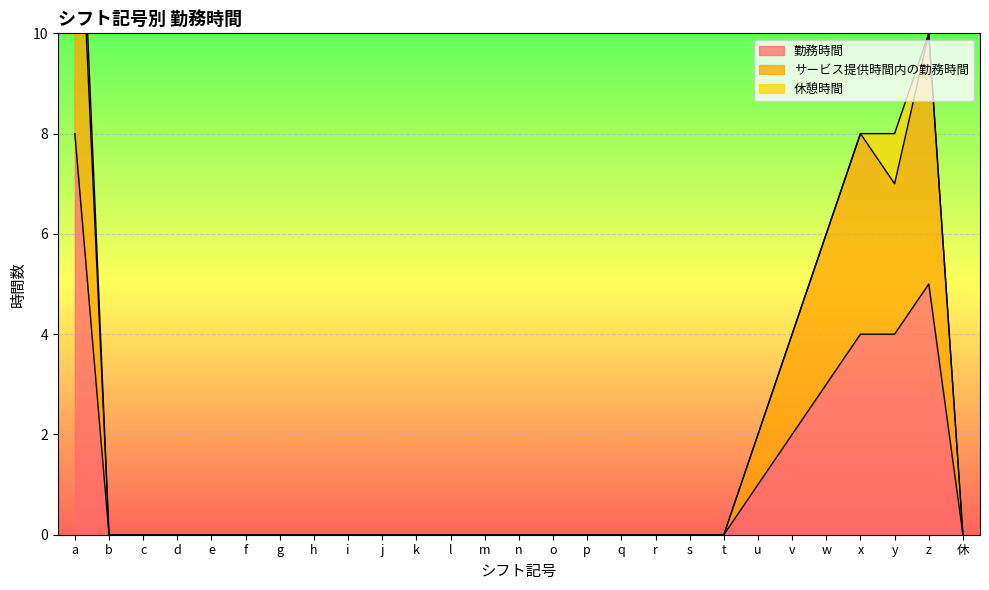

Is it true that 勤務時間 equals 0 at d?

True